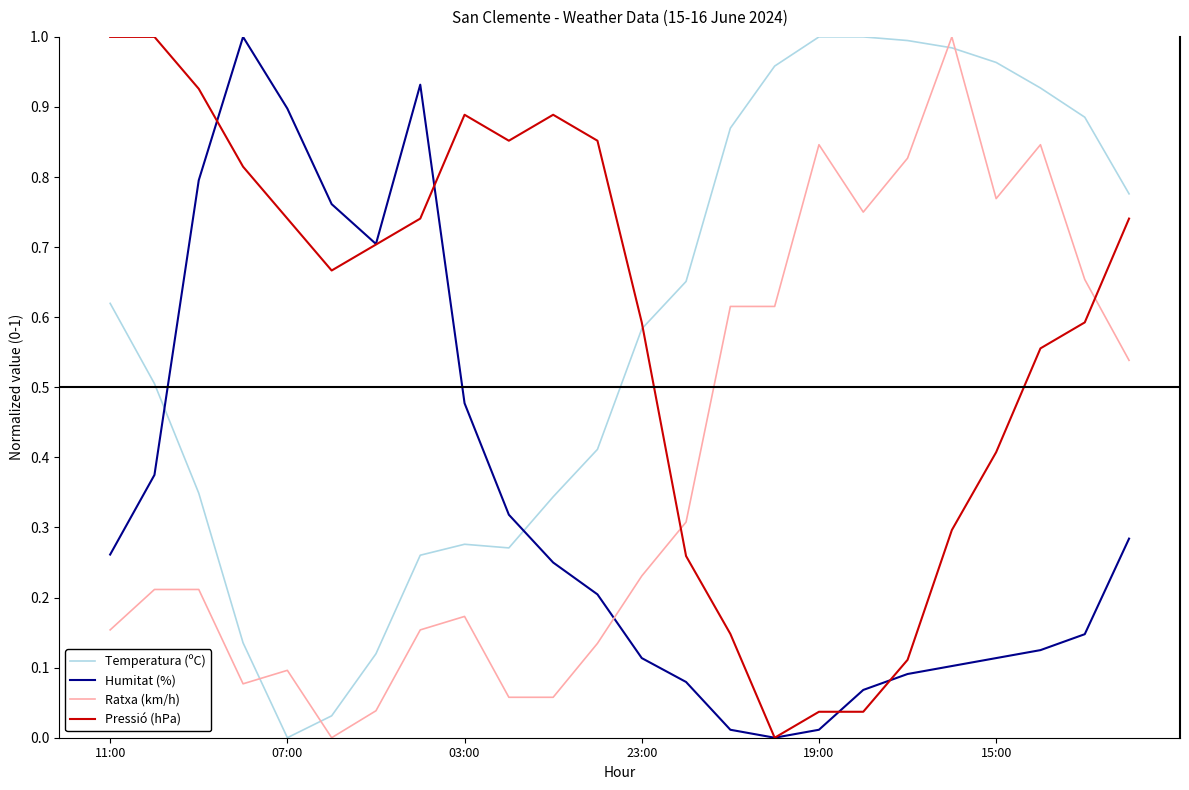

After their last crossing, which series has the higher values: Ratxa (km/h) or Pressió (hPa)?

Pressió (hPa)